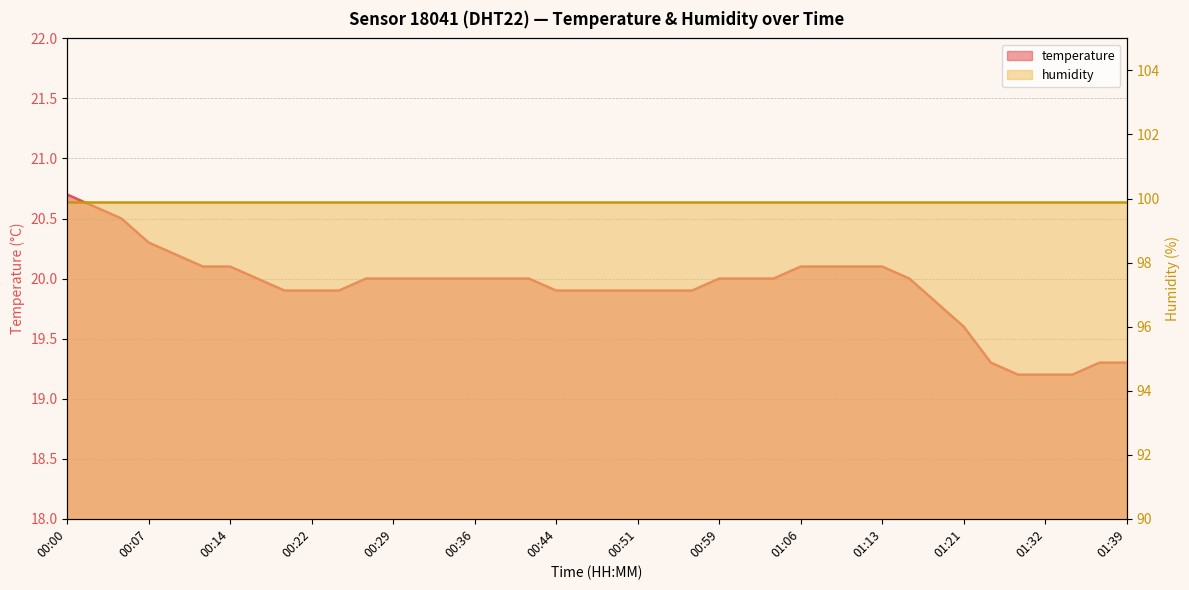

What is the difference between the values at 00:24 and 00:59?

0.1